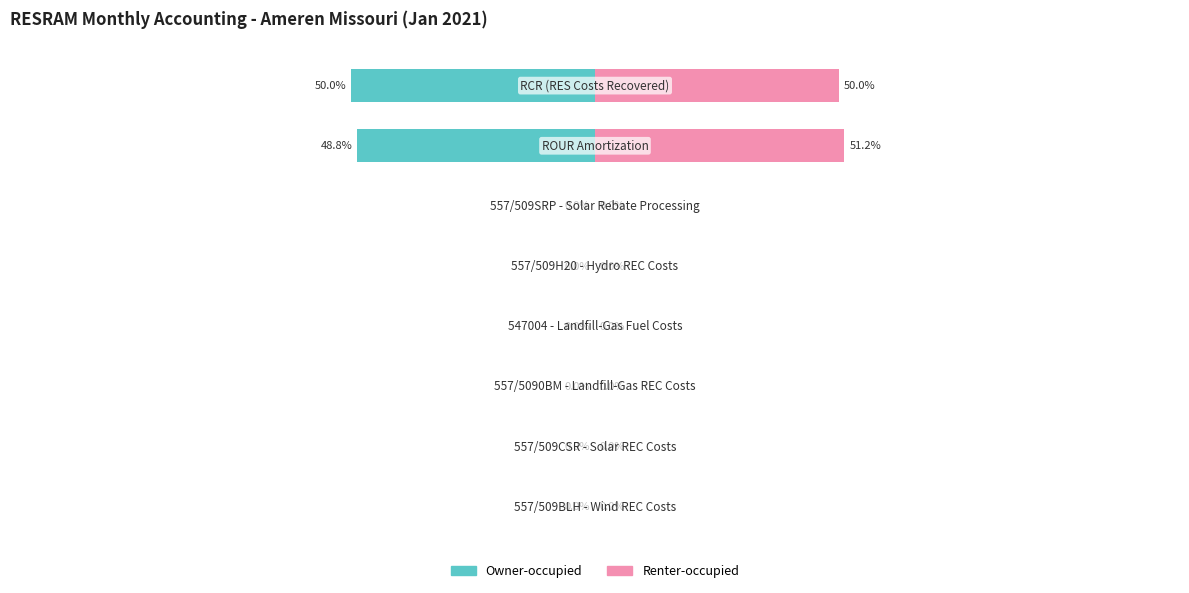

At 1, list the series in order from largest to smallest.

Owner-occupied, Renter-occupied